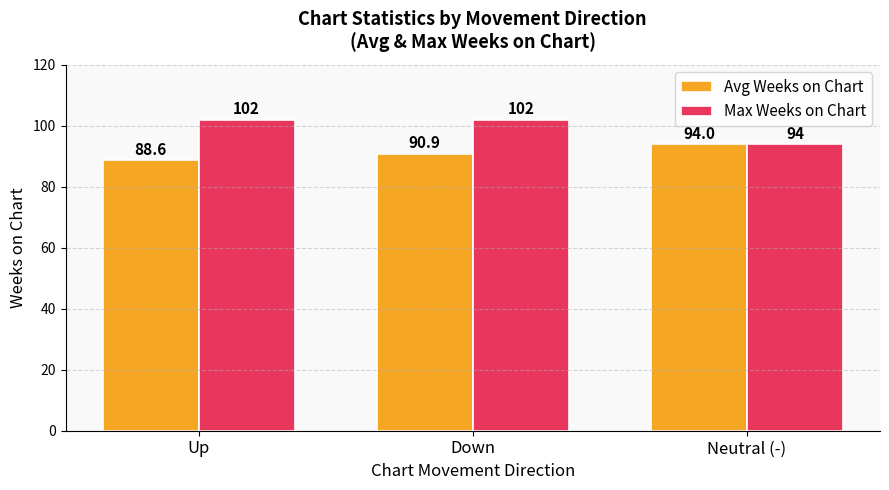

Does the chart contain any negative values?

No